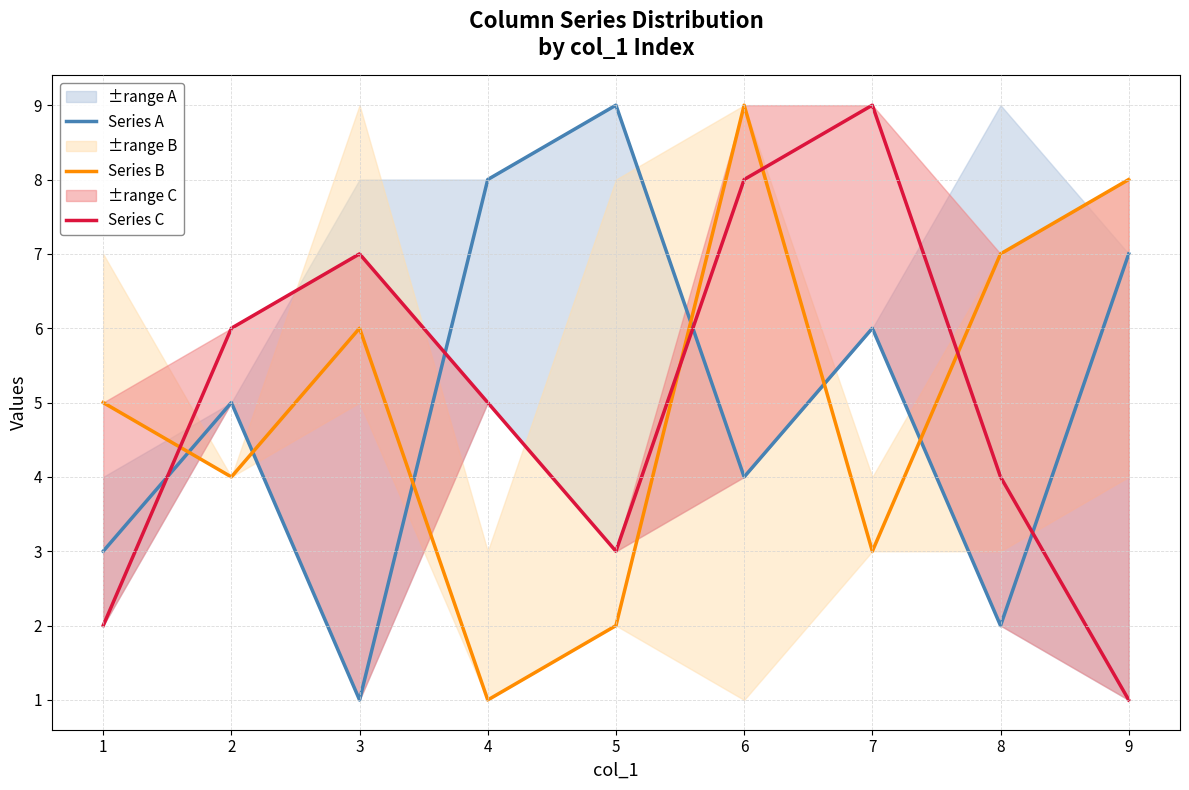

Where do Series C and Series A first cross each other?

1 and 2